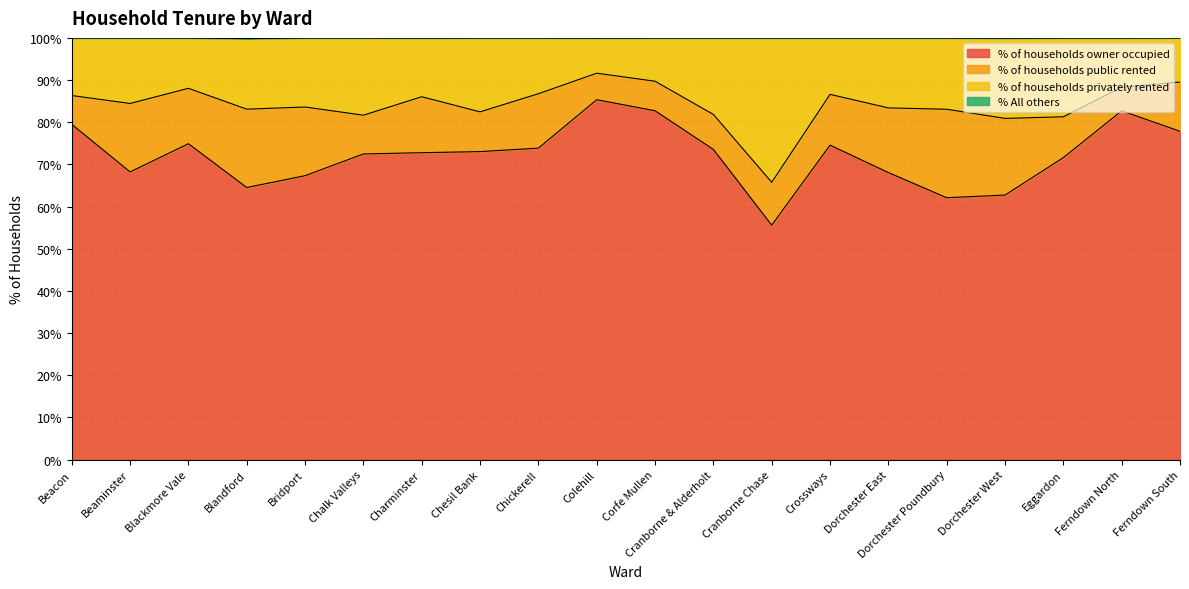

What position from the left is Blandford?

4